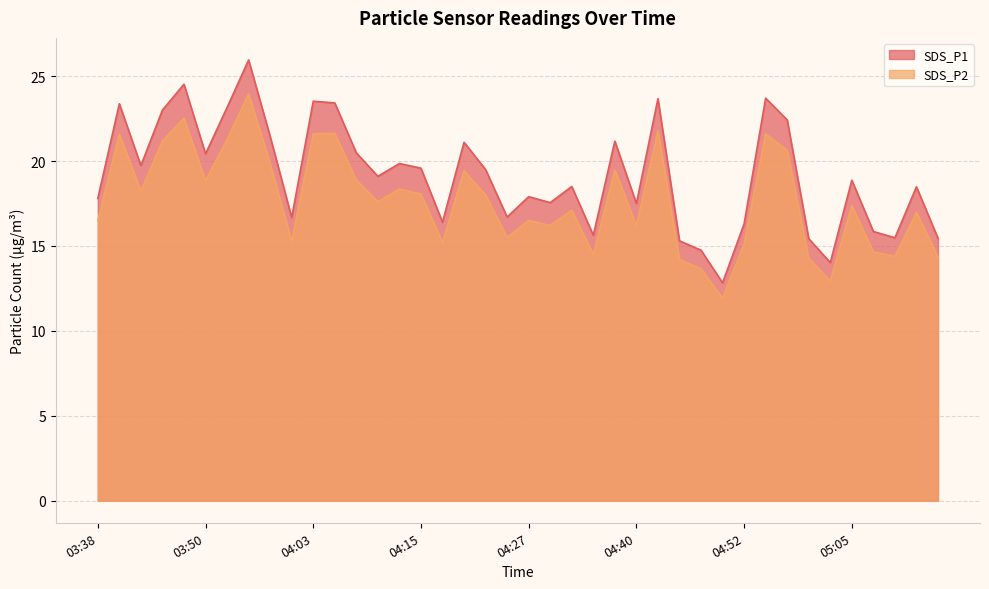

What is the sum of the SDS_P1 values at 03:40 and 04:27?

41.3